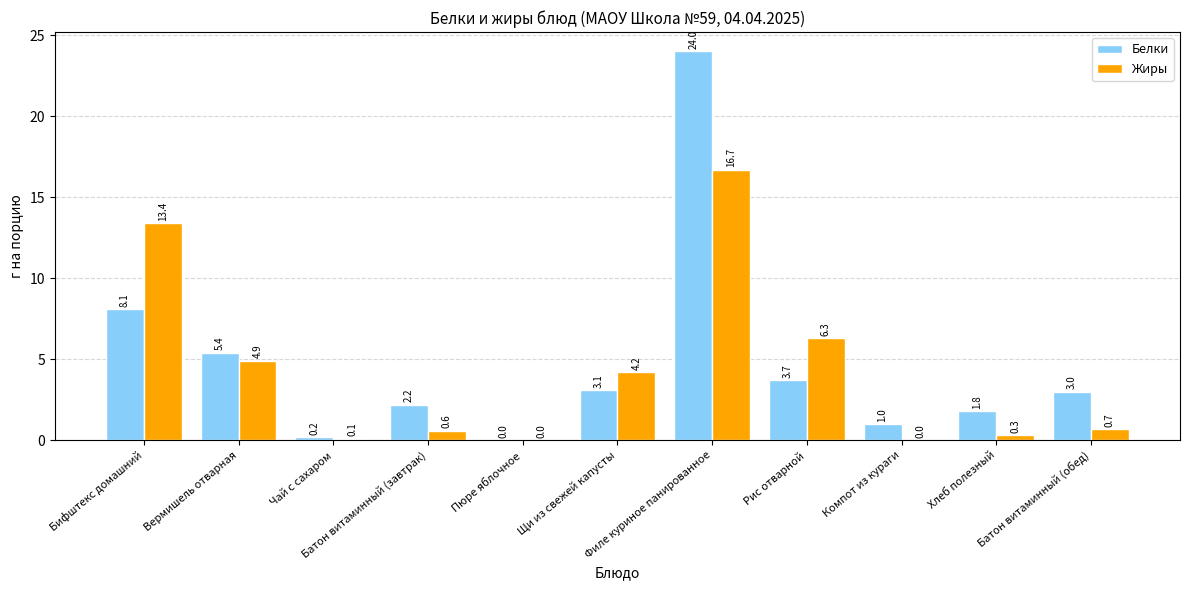

Where is Жиры nearest to the value 8?

Рис отварной